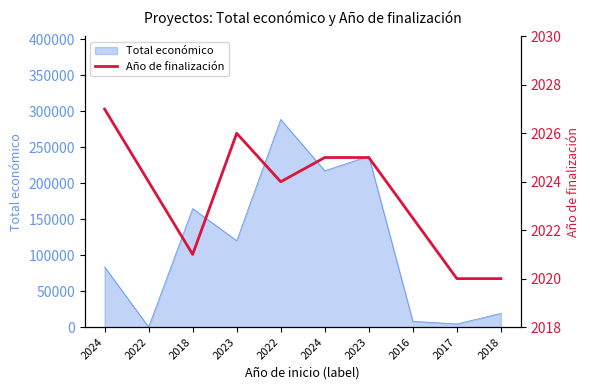

Where is the data nearest to the value 2023?

2022